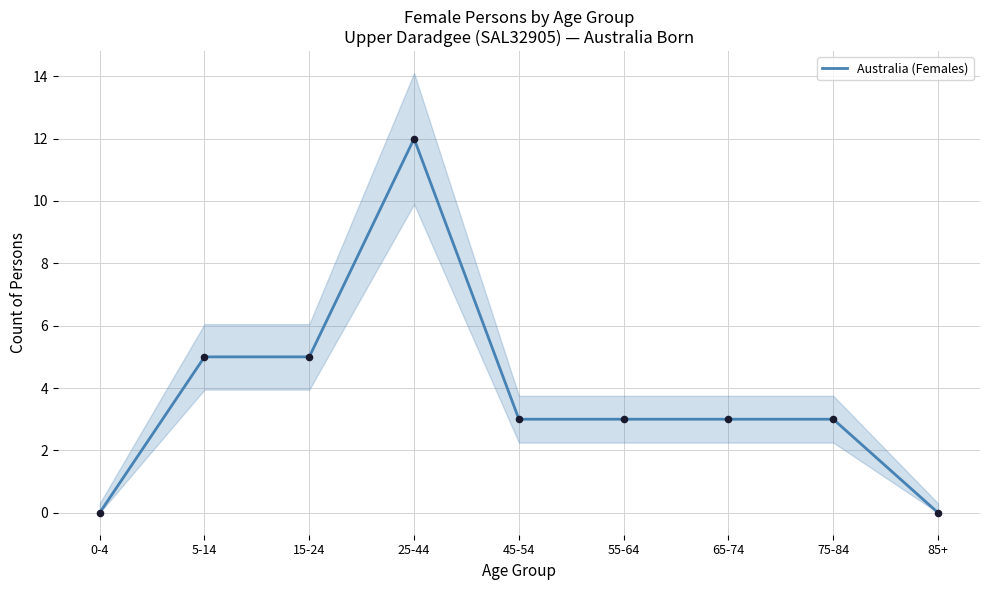

Approximately how many times larger is the value at 55-64 compared to 75-84?

1.0